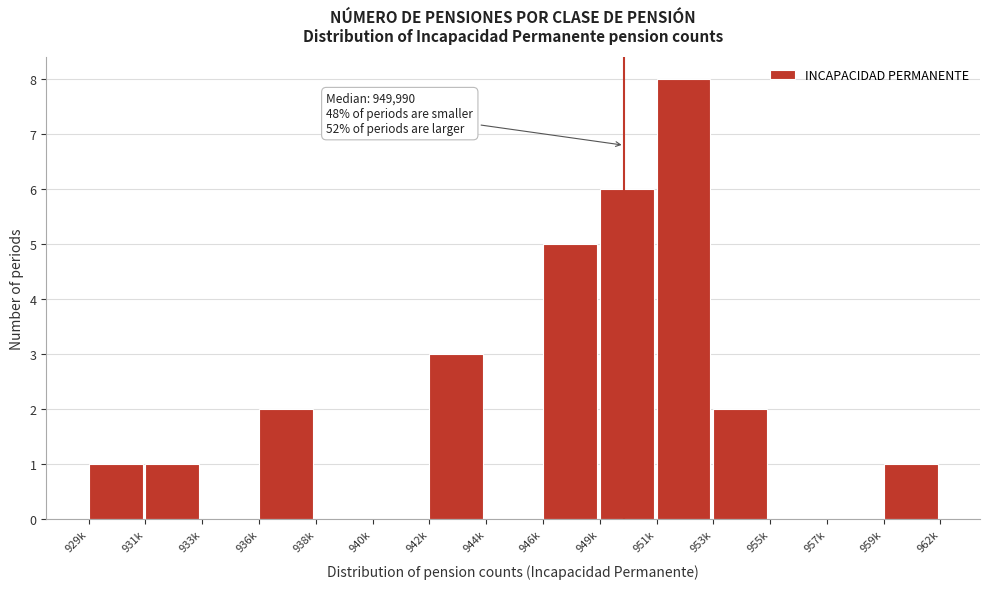

Reading right to left, what are all the values shown in this chart?

959k=1	957k=0	955k=0	953k=2	951k=8	949k=6	946k=5	944k=0	942k=3	940k=0	938k=0	936k=2	933k=0	931k=1	929k=1